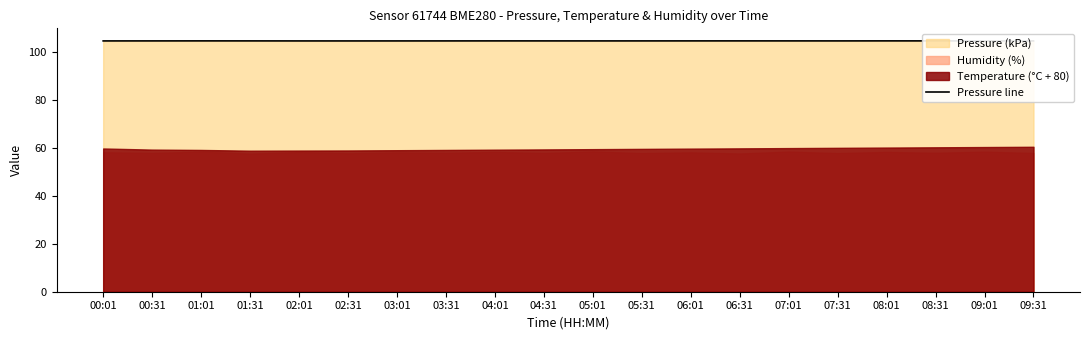

Reading left to right, what are all the values shown in this chart?

104.6	104.6	104.6	104.6	104.6	104.6	104.6	104.6	104.6	104.6	104.6	104.6	104.6	104.6	104.6	104.6	104.6	104.6	104.6	104.6